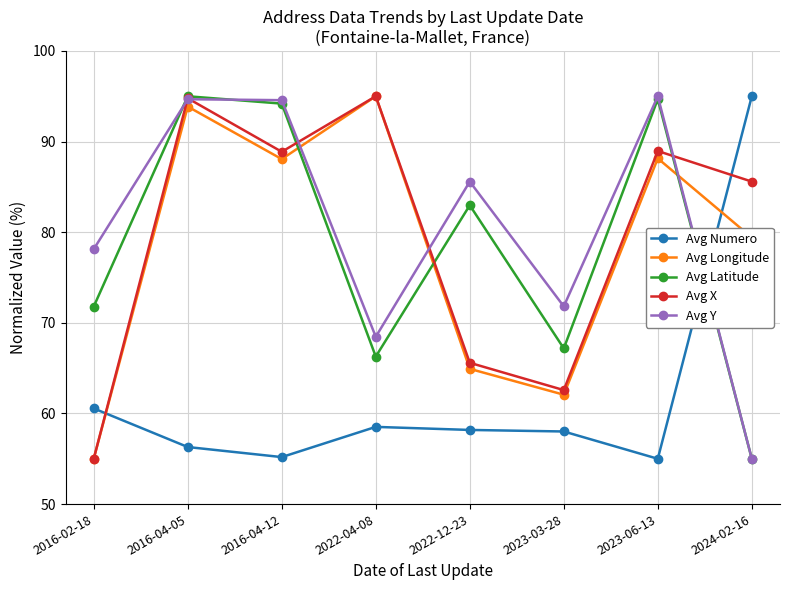

True or false: Avg X has a value of 55.0 at 2016-02-18.

True